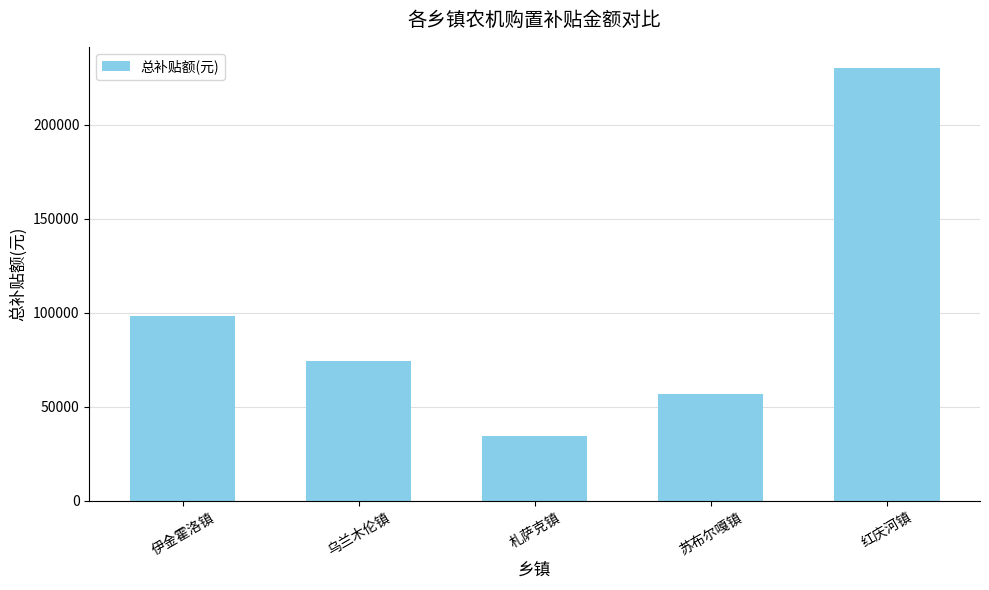

Where does the data first go above 74100?

伊金霍洛镇